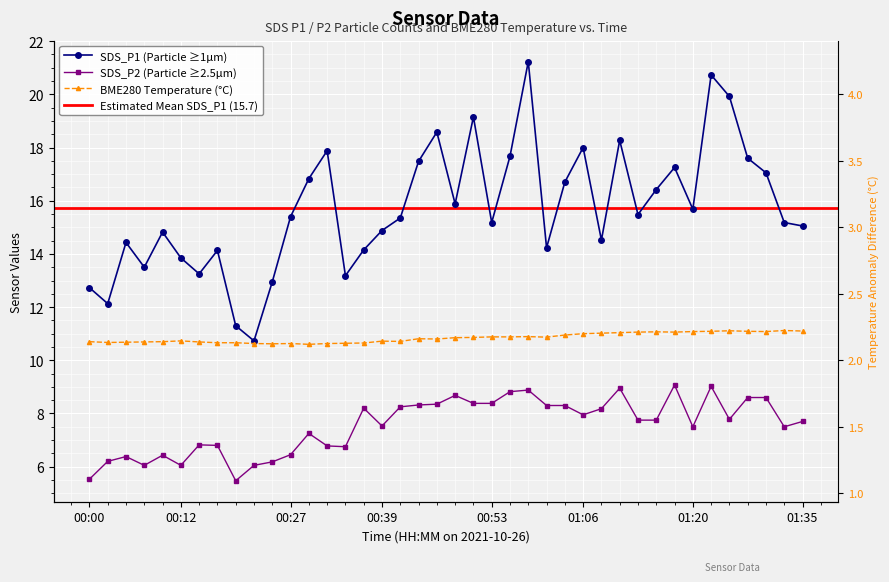

What is the label of the 25th point from the right?

00:36